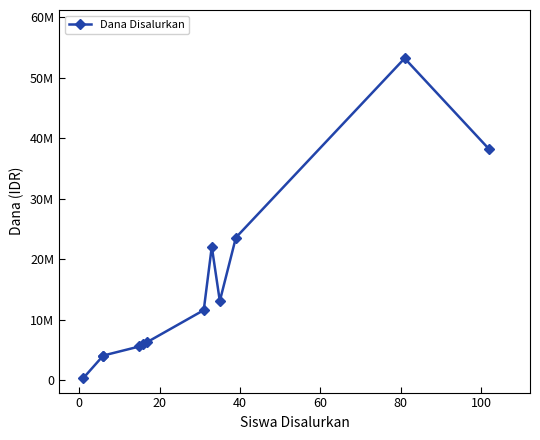

How many interior local valleys (lower than both neighbors) does the data have?

1